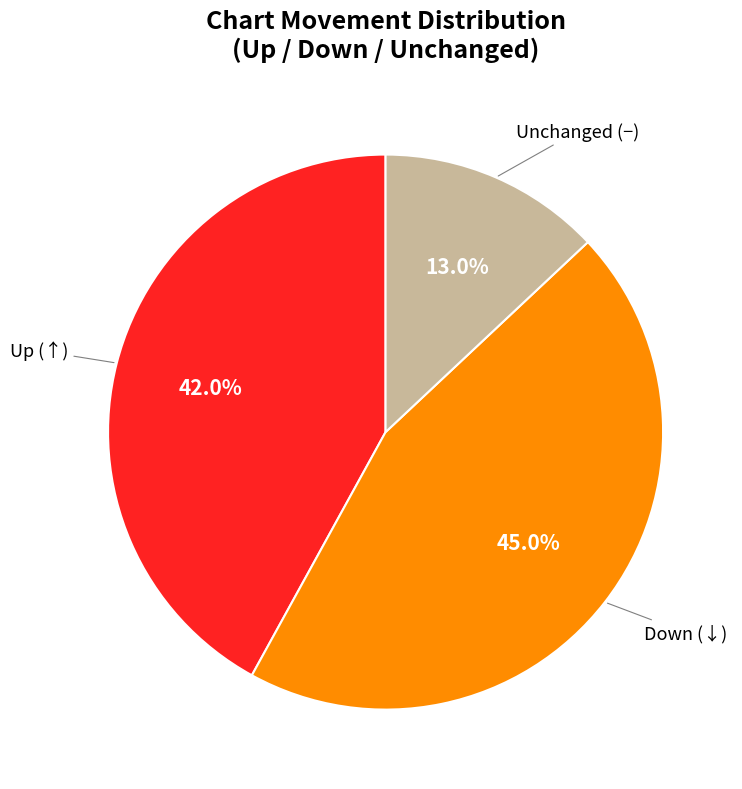

Does any single category account for the majority?

No